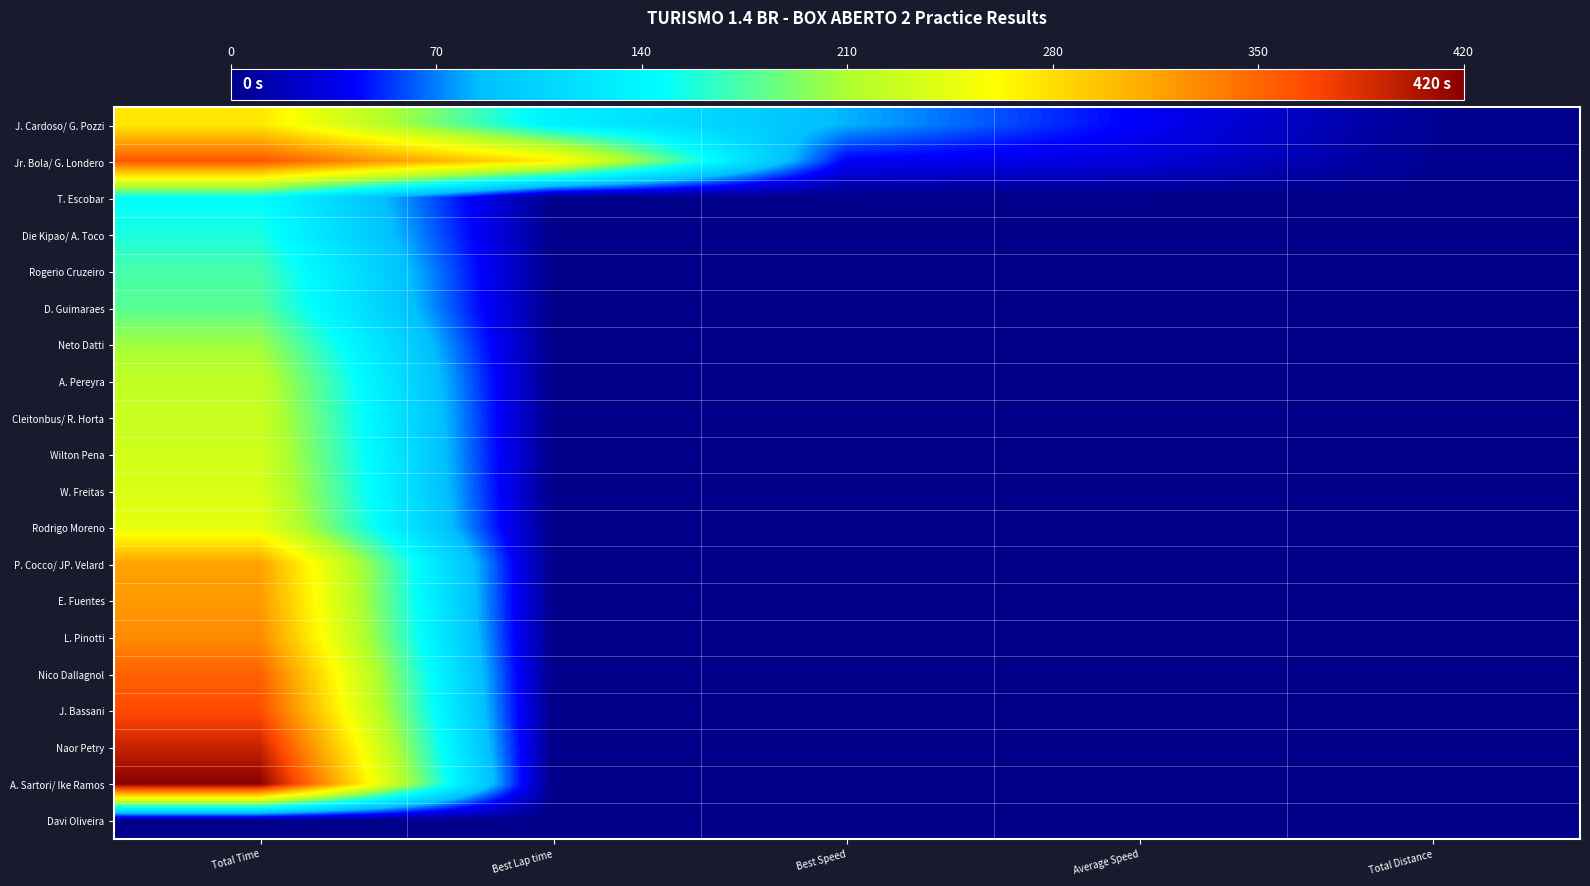

What is the difference between the highest and lowest values at Total Distance?

3.1